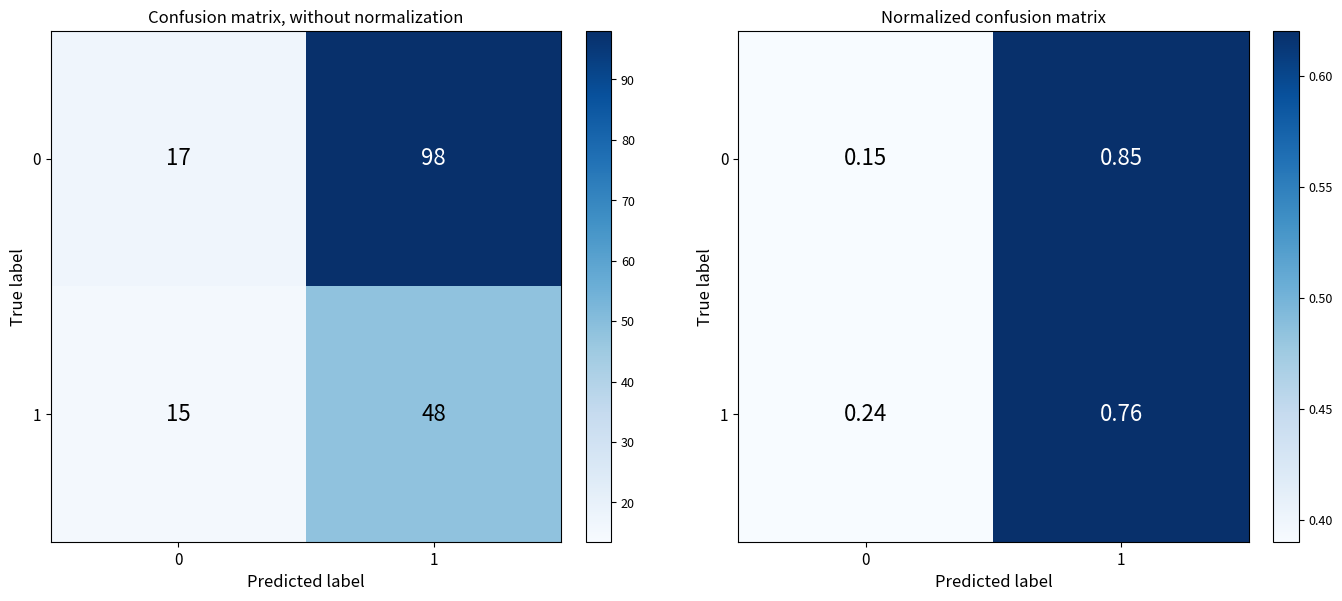

What is the difference between the highest and lowest values at 0?

0.1